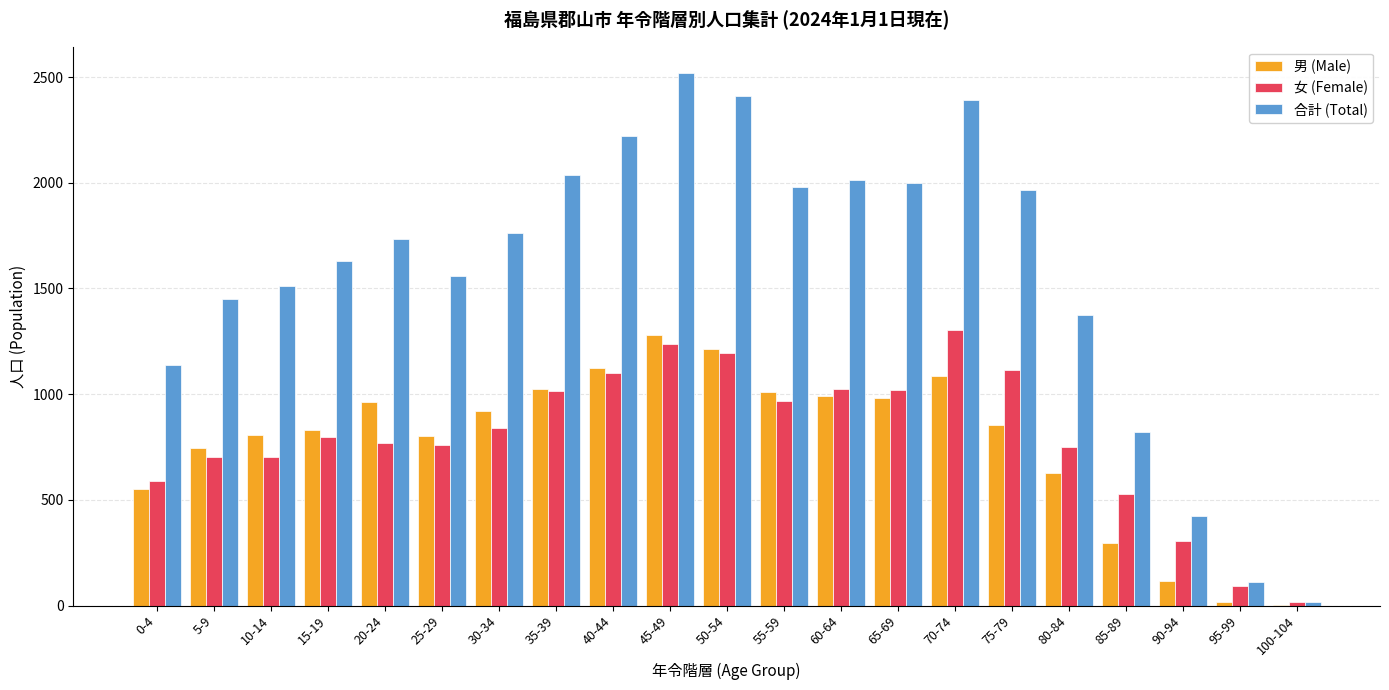

The 合計 (Total) series shows 2410 at 50-54. True or false?

True